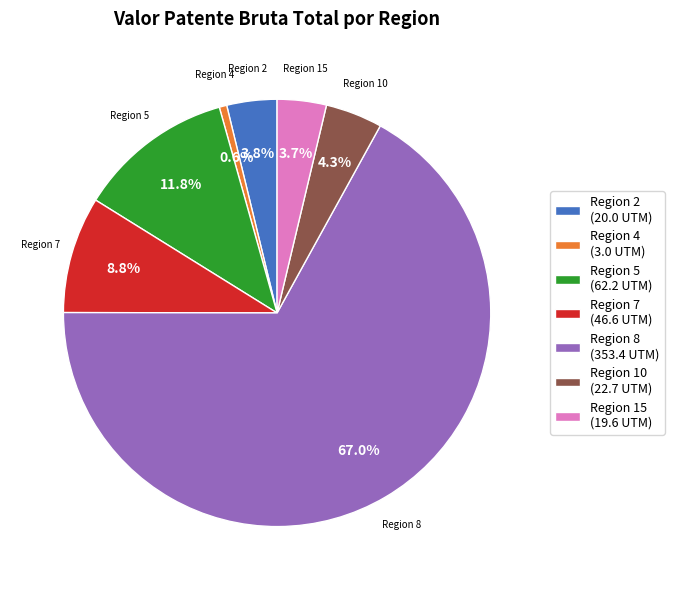

What portion of the pie excludes Region 4?

99.4%